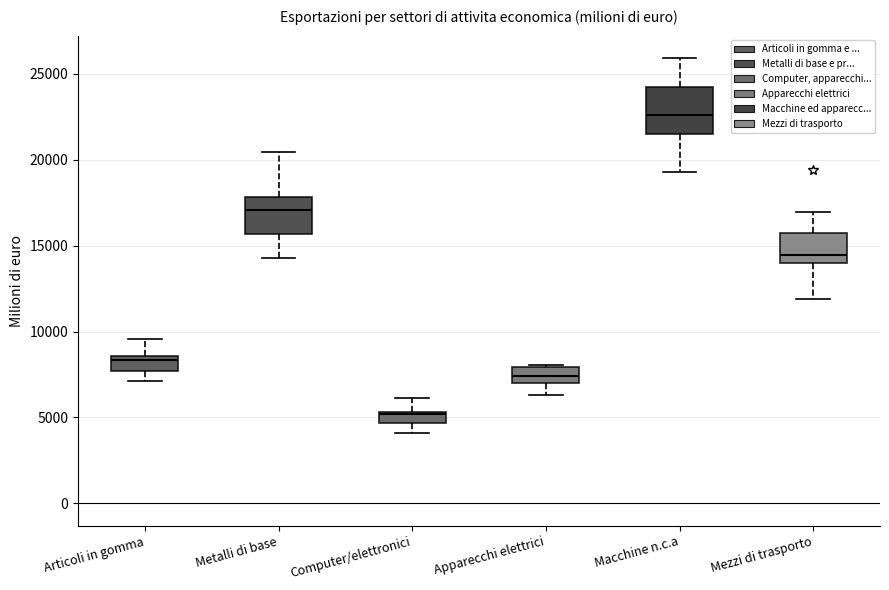

Where does the upper whisker of the box for Articoli in gomma end on the y-axis? The values are not printed on the chart, so give them approximately, as read against the axis.

9500